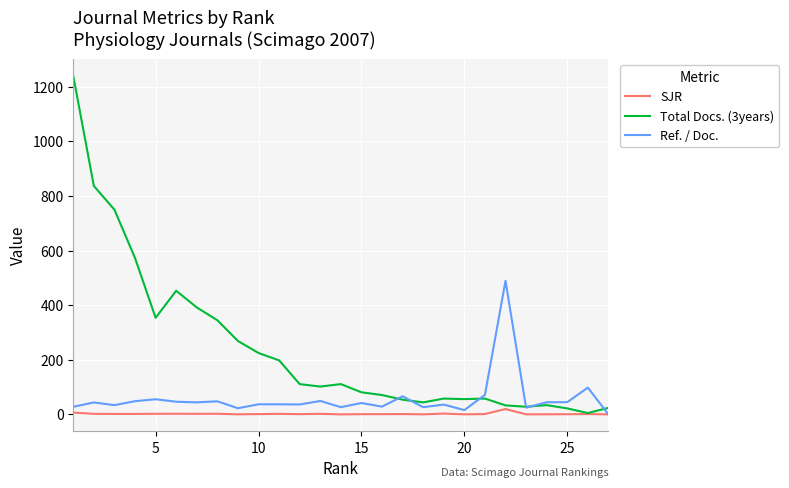

Which series has the largest total across all categories?

Total Docs. (3years)